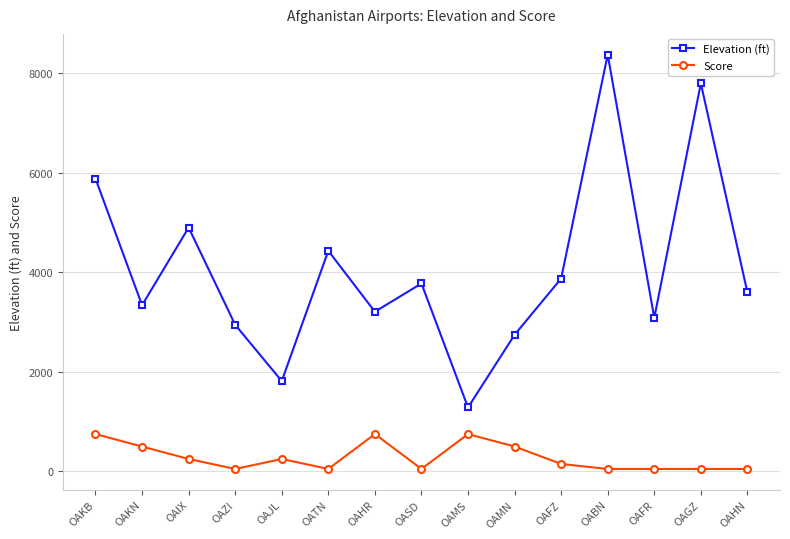

What is the label of the 8th point from the left?

OASD